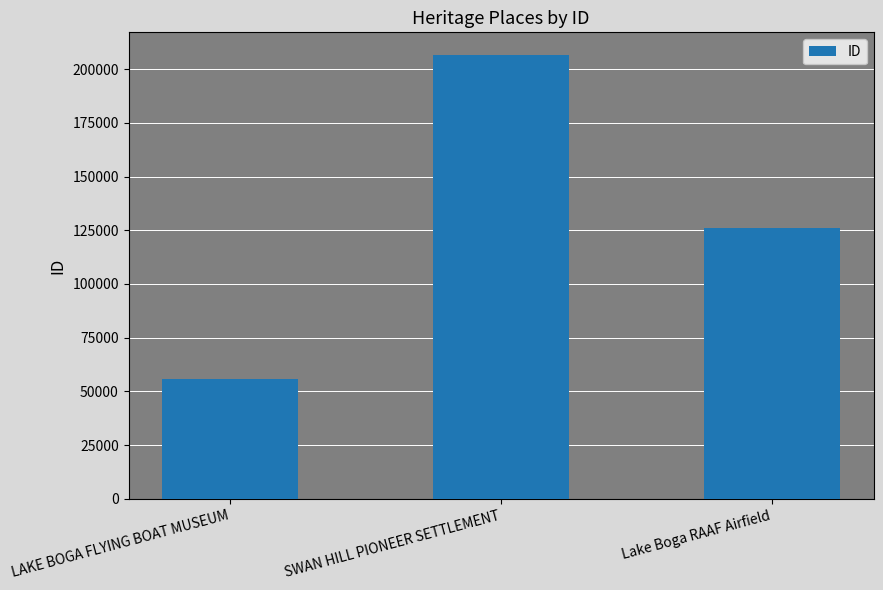

What position from the right is SWAN HILL PIONEER SETTLEMENT?

2